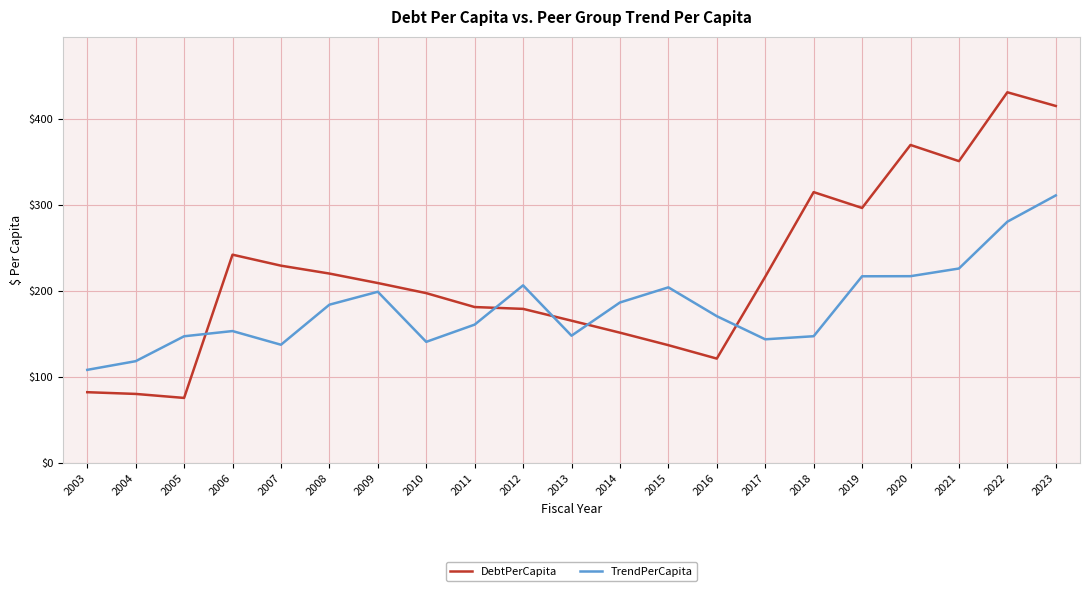

At which category is the sum across all series the highest?

2023